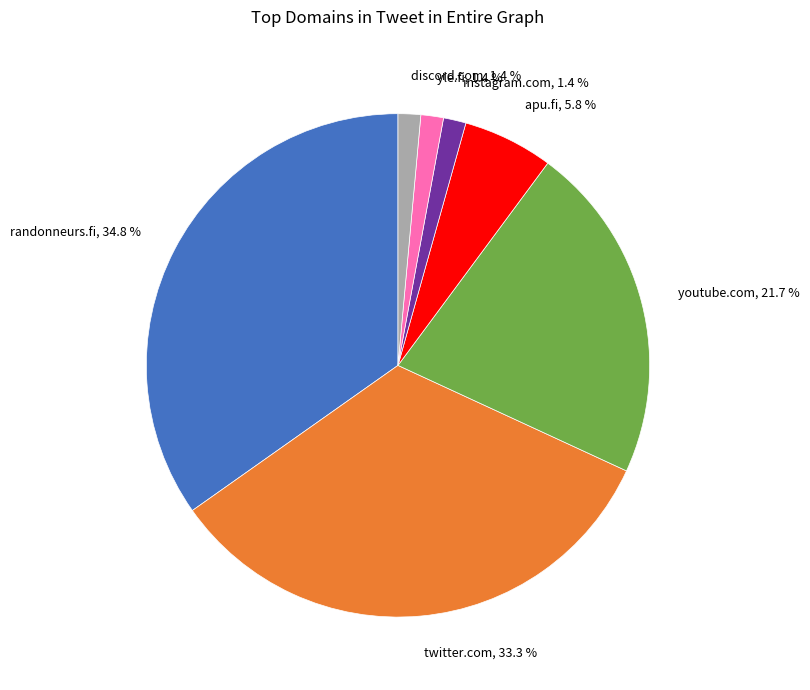

Count the number of slices in the pie.

7